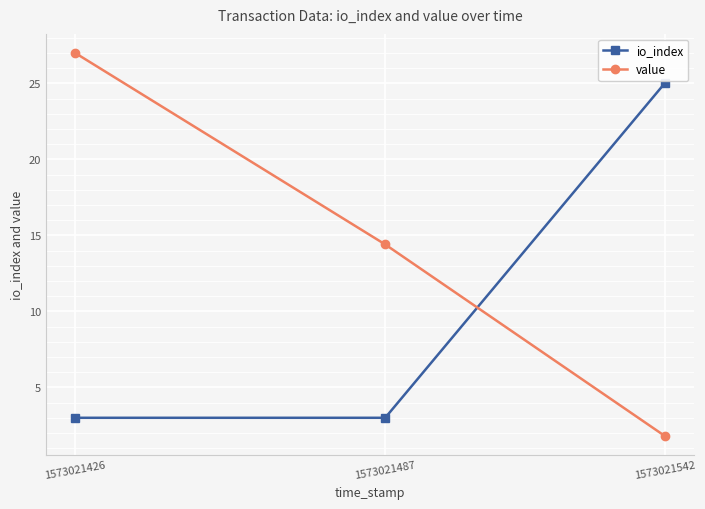

Which series has the largest total across all categories?

value